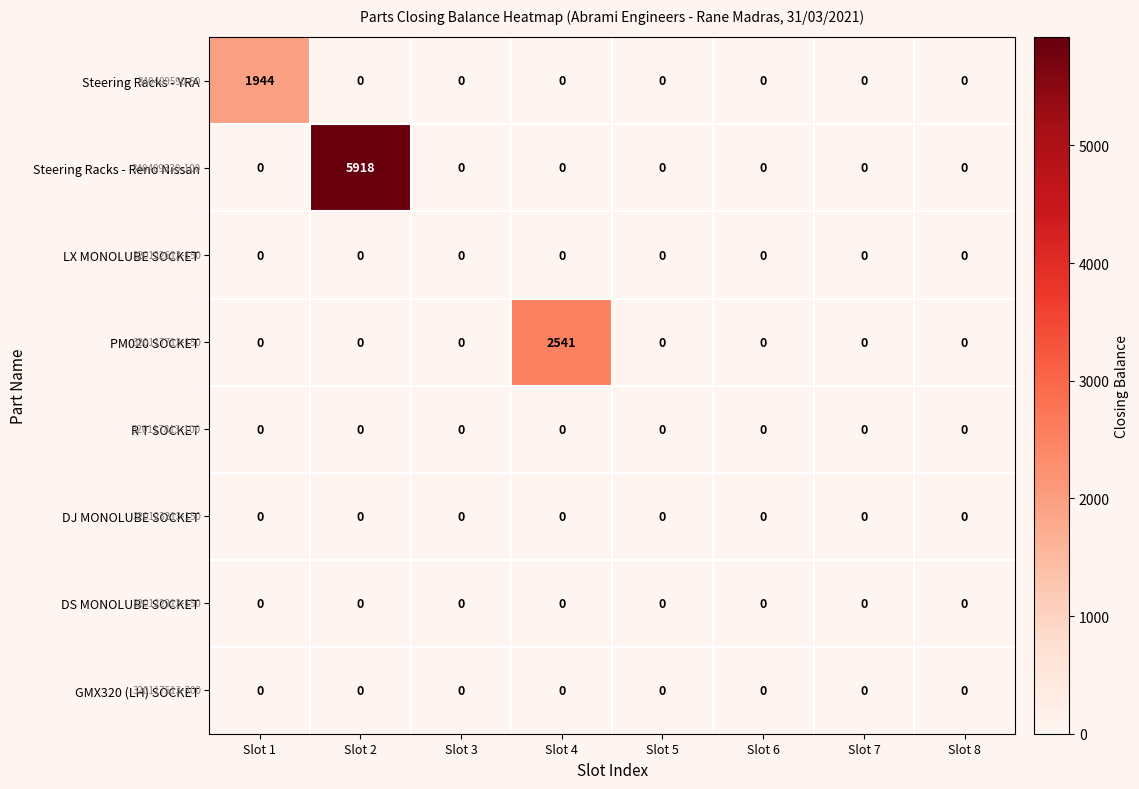

How many data points does each series have?

8